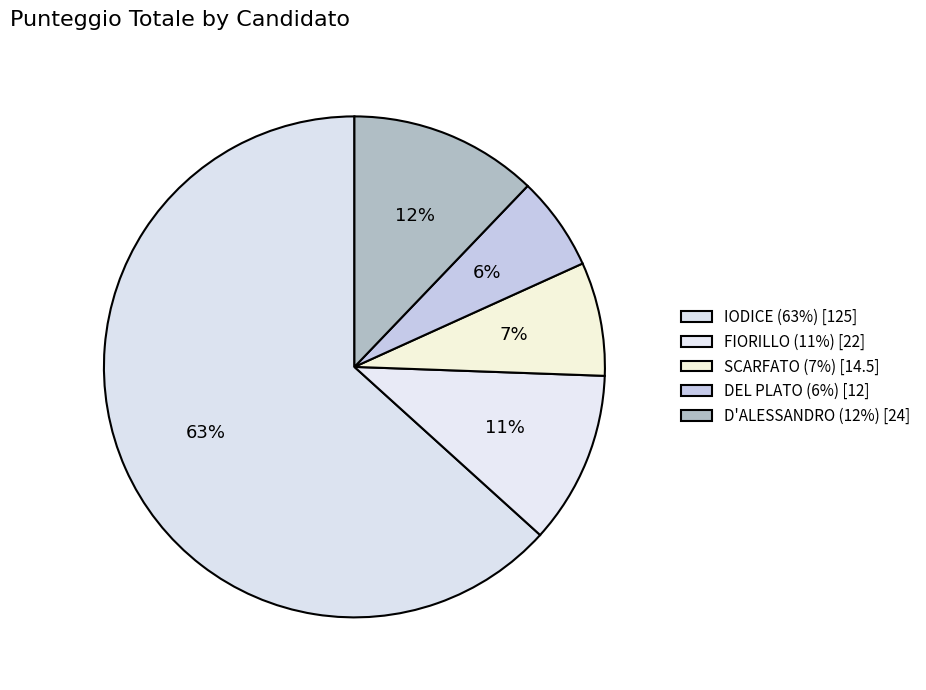

To the nearest percent, what portion does D'ALESSANDRO represent?

12%